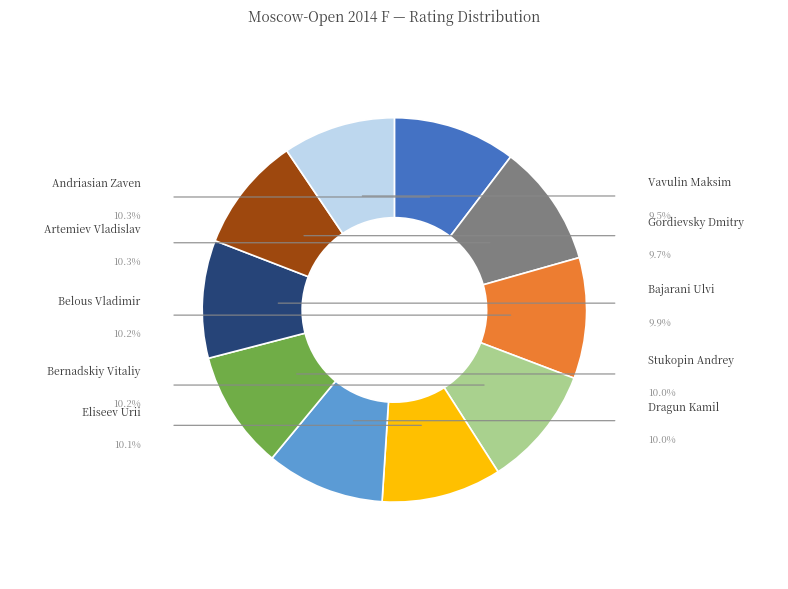

True or false: Artemiev Vladislav (IM) accounts for 10% of the total.

True